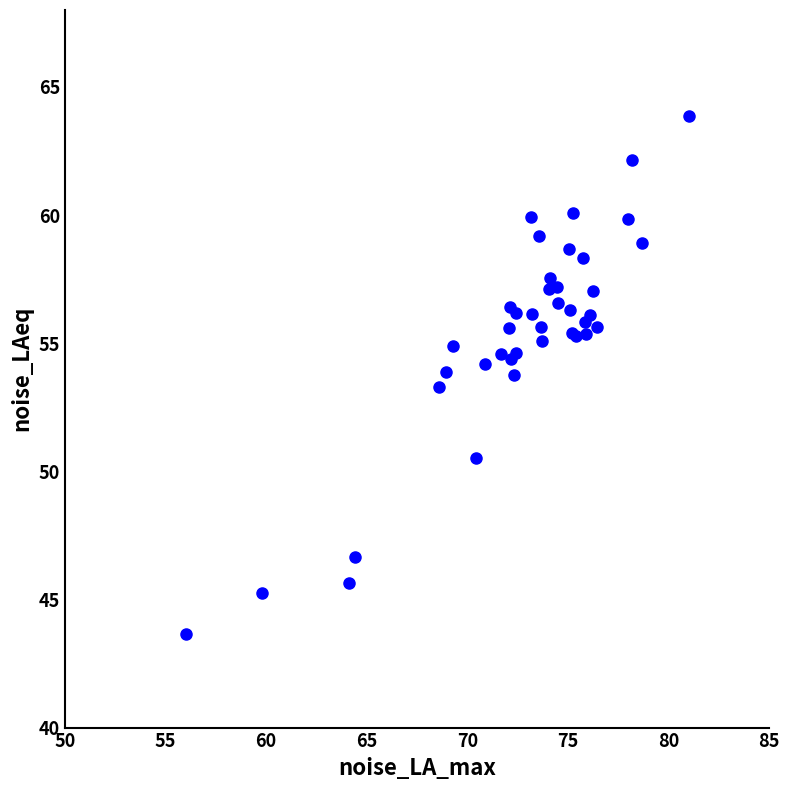

What Y value in the scatter plot is closest to 53?

53.3